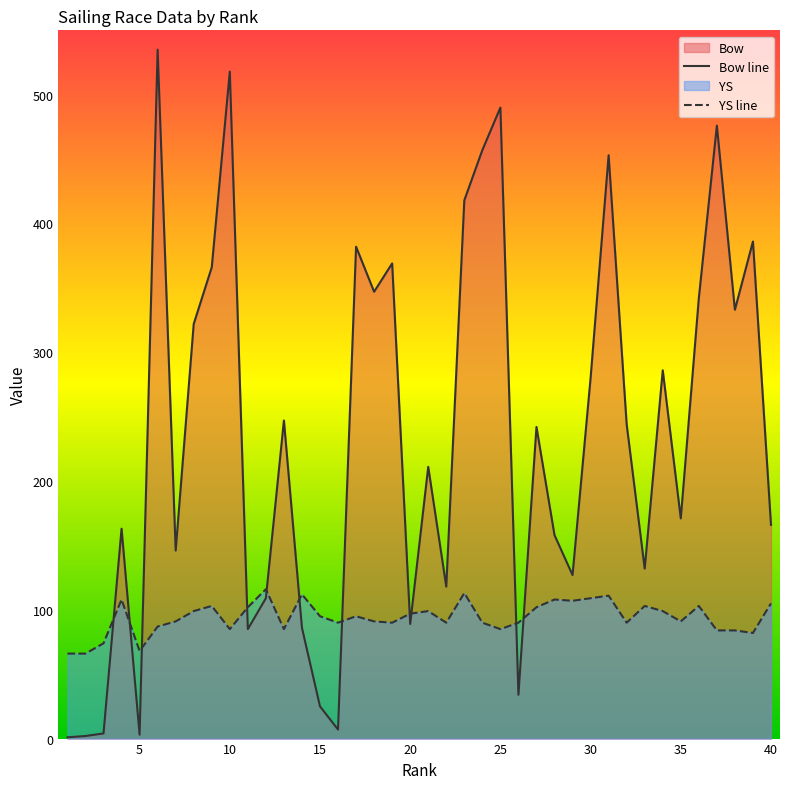

How many intersections are there between Bow and YS?

11